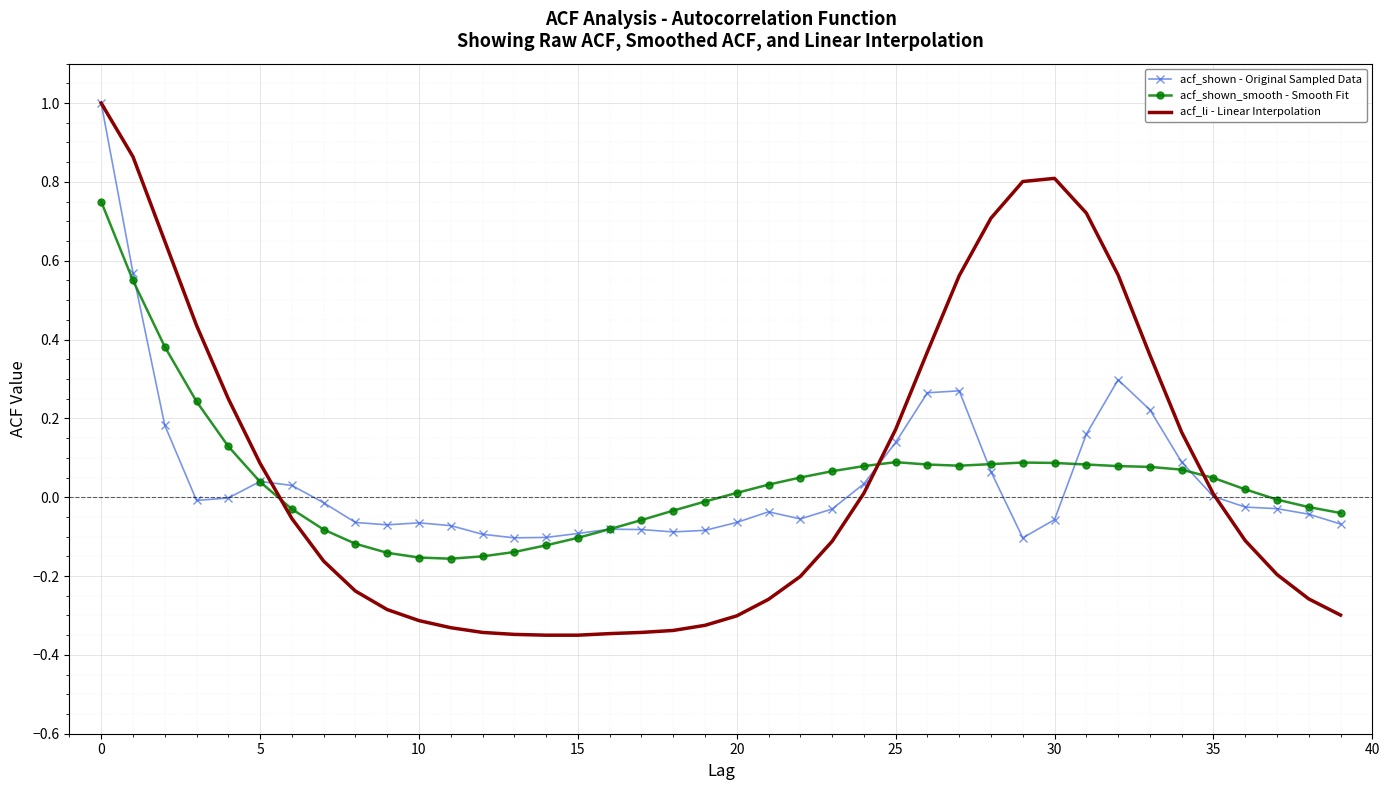

Which series has the widest spread of values?

acf_li - Linear Interpolation